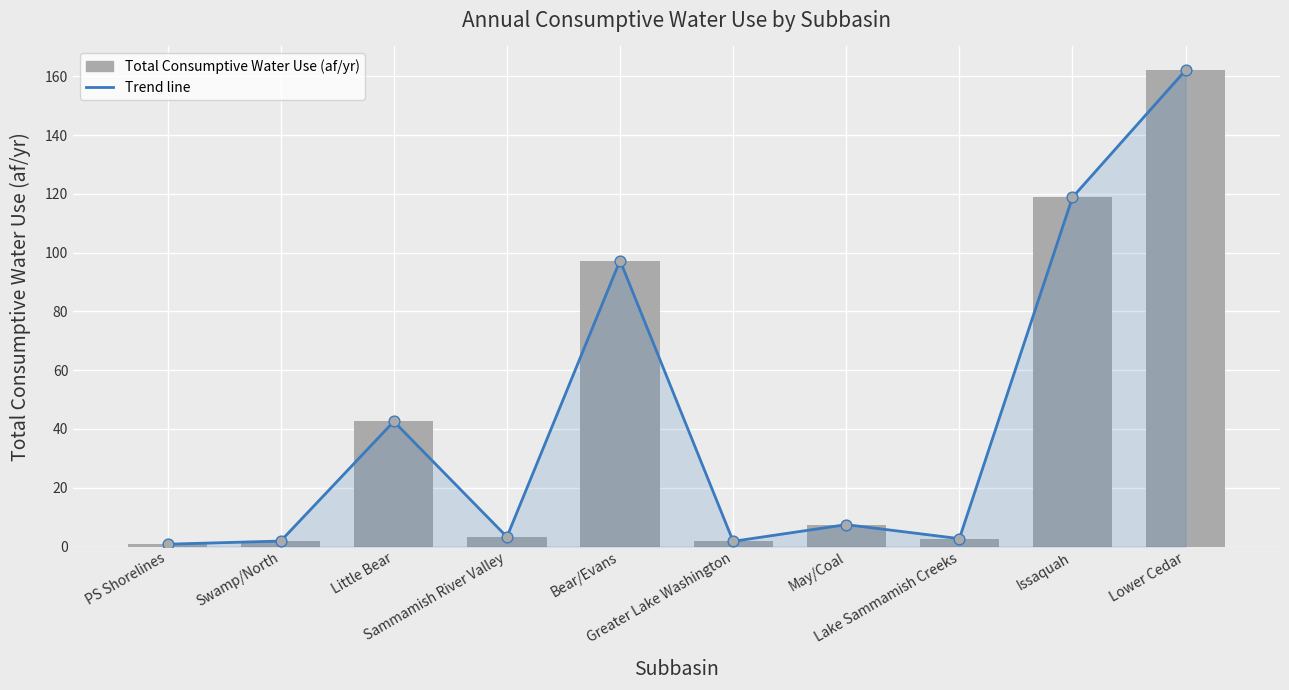

Is the value of Total Consumptive Water Use (af/yr) at PS Shorelines greater than the value of Total Consumptive Water Use (af/yr) - trend at Issaquah?

No